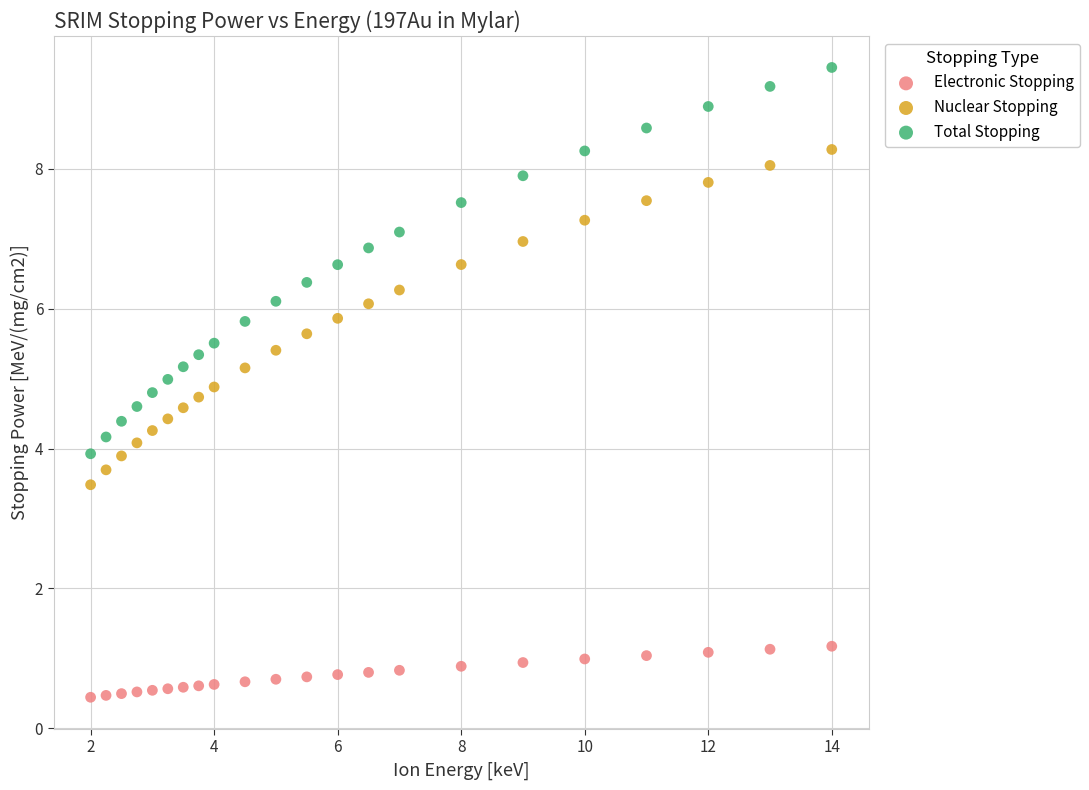

Across all data points, what is the range of X values (max minus min)?

12.0